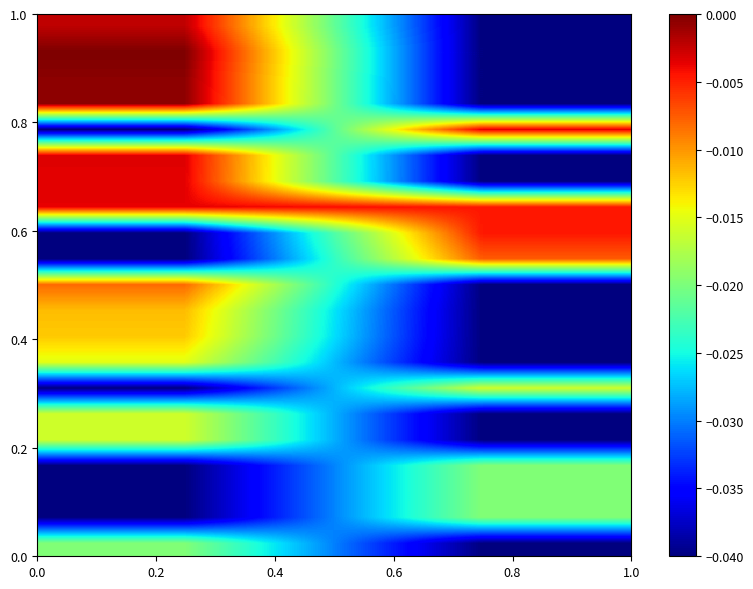

Count the number of categories in the chart.

2